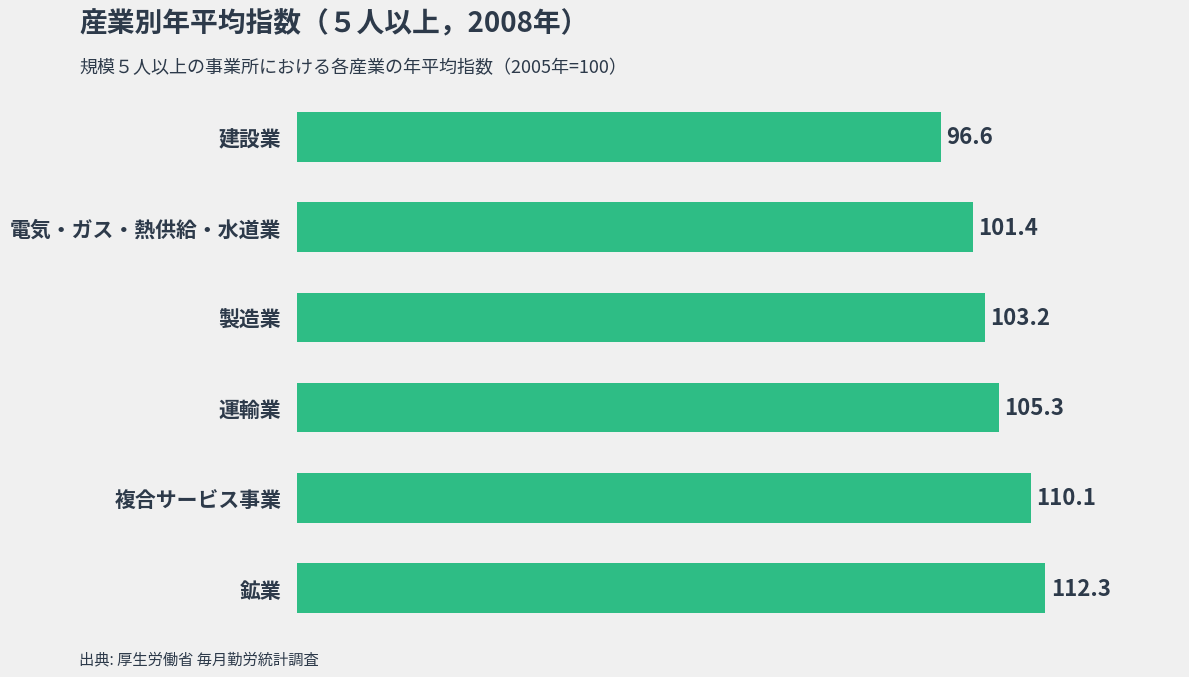

Reading bottom to top, list all the values displayed in this chart.

鉱業=112.3	複合サービス事業=110.1	運輸業=105.3	製造業=103.2	電気・ガス・熱供給・水道業=101.4	建設業=96.6